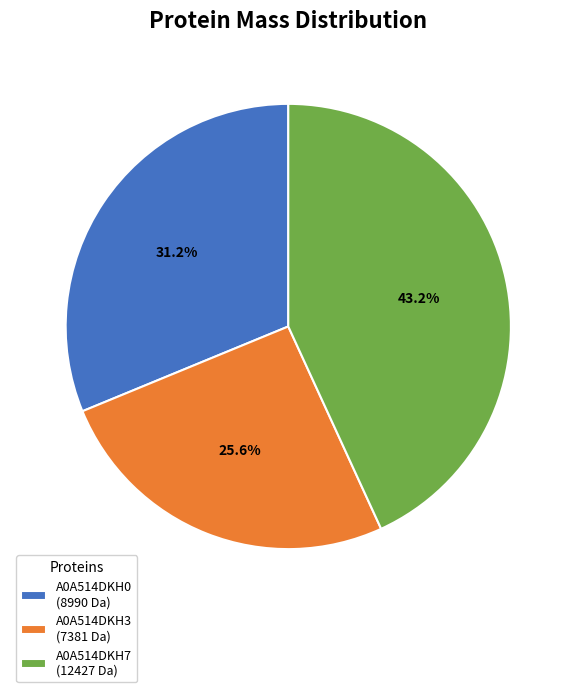

What portion of the pie excludes A0A514DKH0?

68.8%